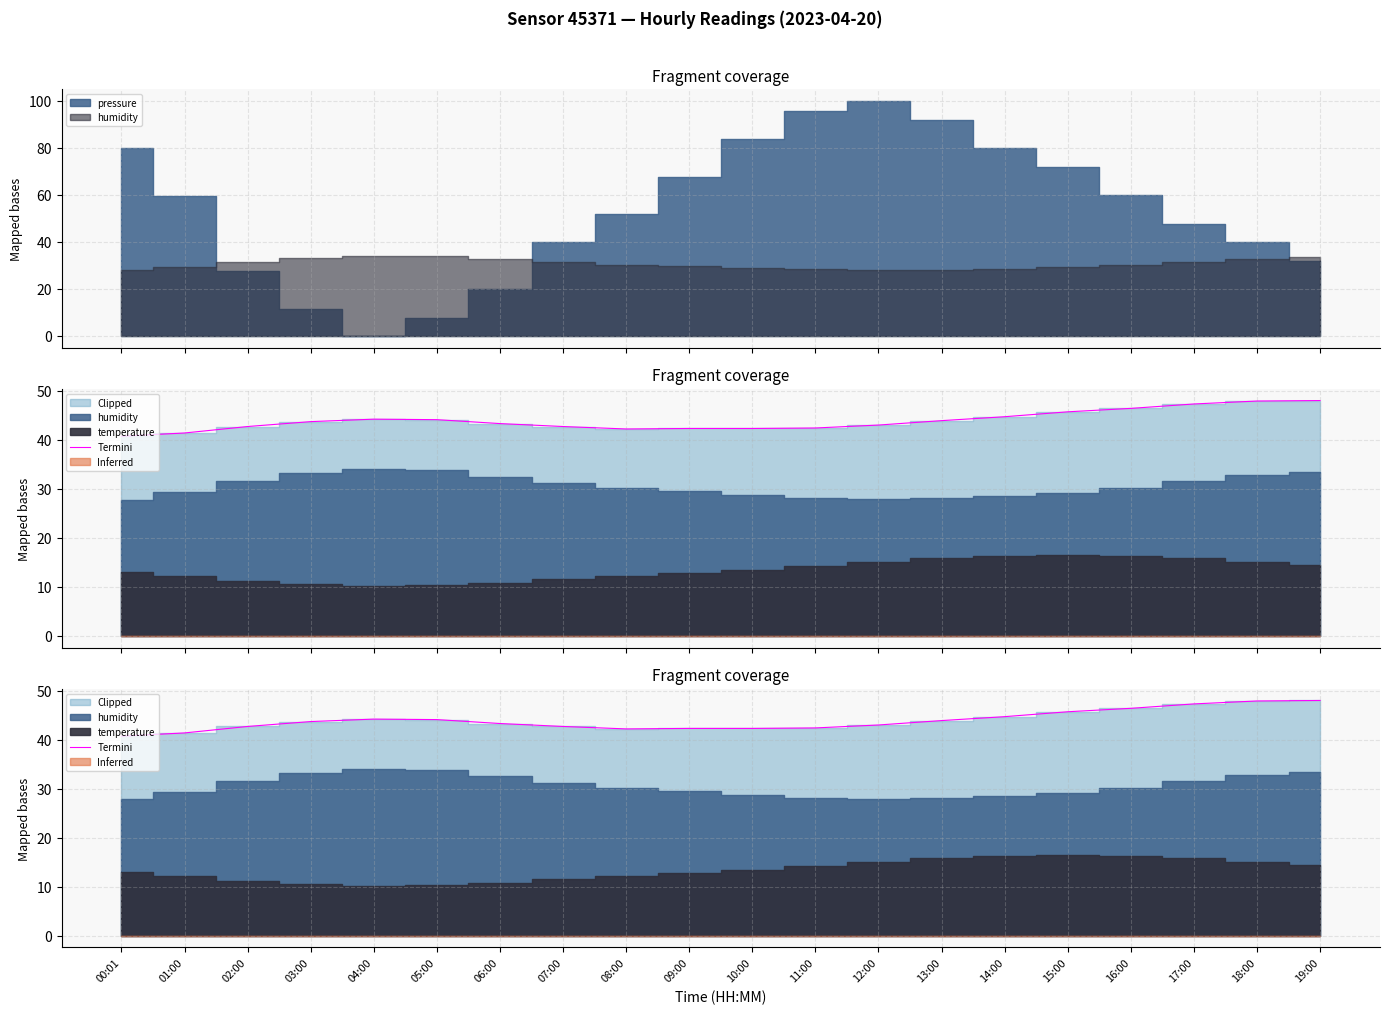

What is the value of the 5th point from the left?

44.2